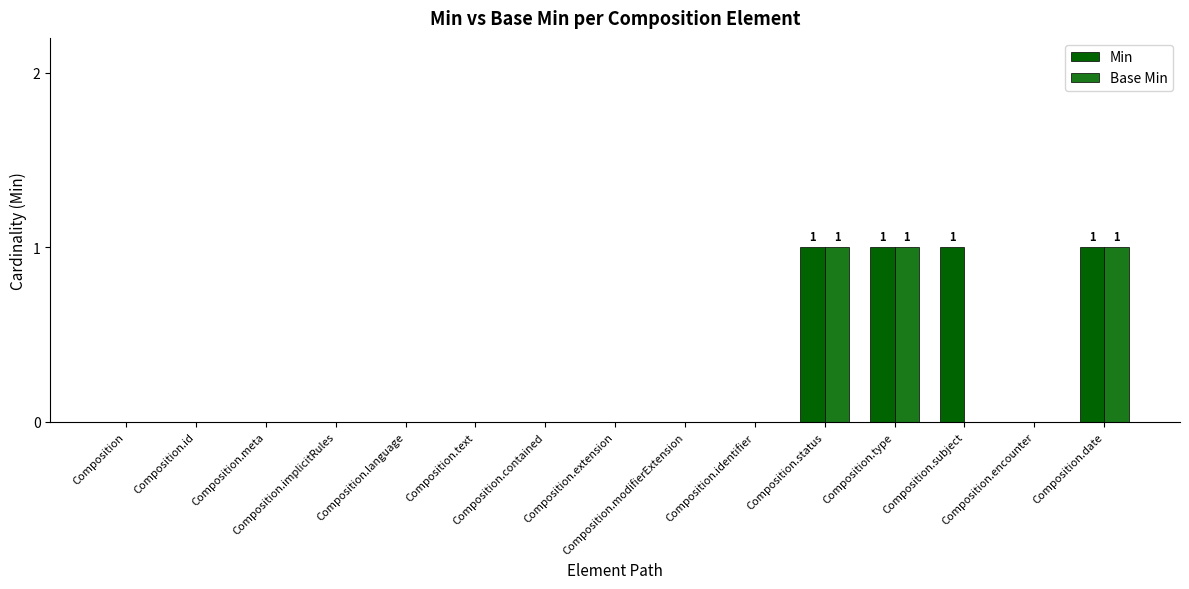

Is the value of Min at Composition.subject greater than the value of Base Min at Composition.id?

Yes